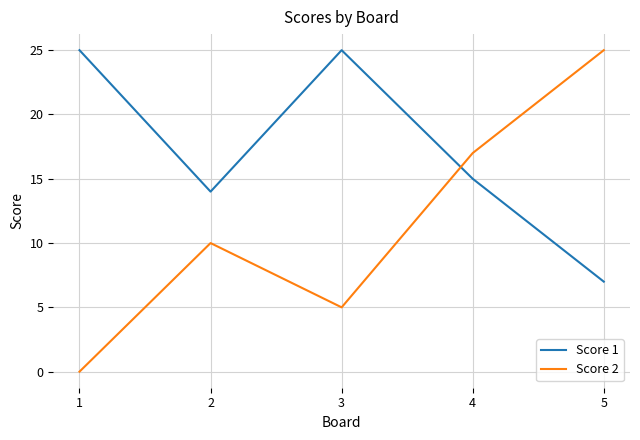

Does the chart display data point markers on the line(s)?

No